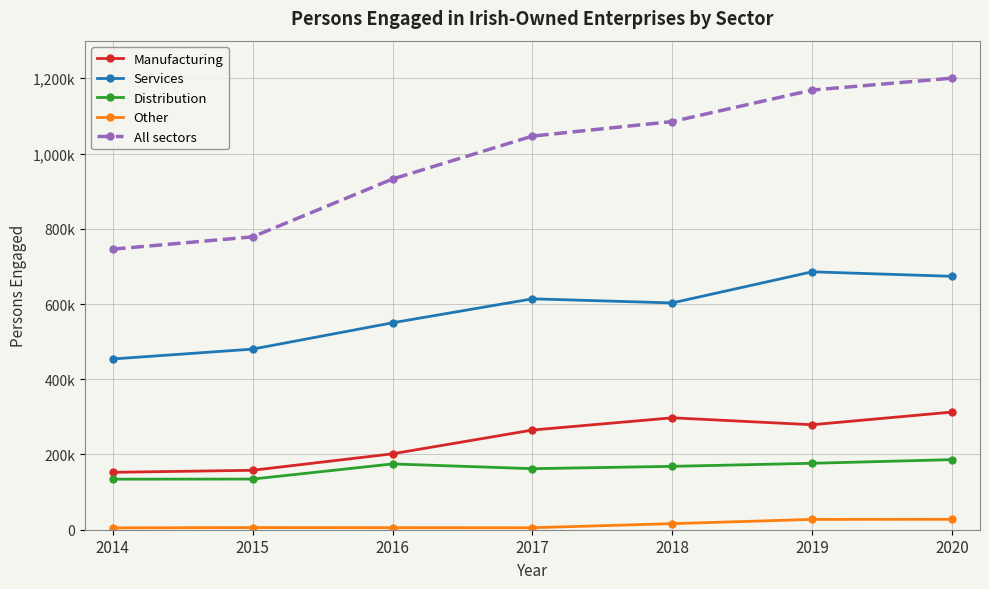

Is the value of Other at 2019 greater than the value of All sectors at 2020?

No